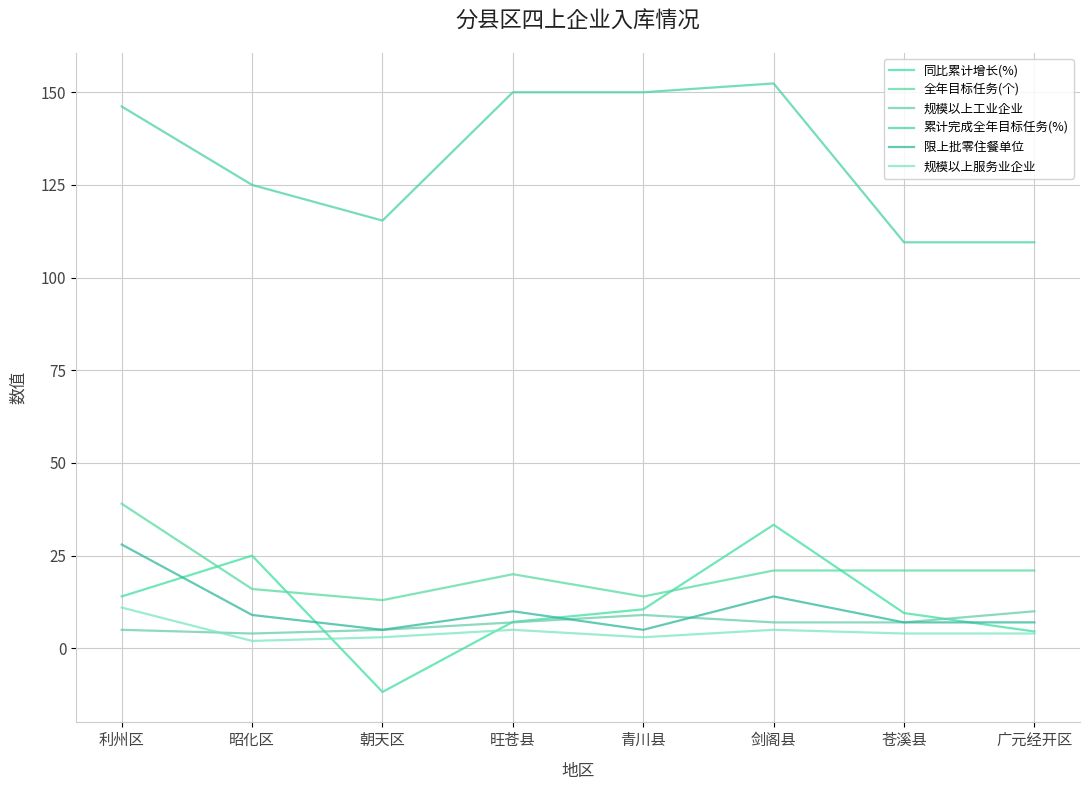

Reading left to right, extract all data points from this chart.

同比累计增长(%): 利州区=14.0	昭化区=25.0	朝天区=-11.8	旺苍县=7.1	青川县=10.5	剑阁县=33.3	苍溪县=9.5	广元经开区=4.5
全年目标任务(个): 利州区=39.0	昭化区=16.0	朝天区=13.0	旺苍县=20.0	青川县=14.0	剑阁县=21.0	苍溪县=21.0	广元经开区=21.0
规模以上工业企业: 利州区=5.0	昭化区=4.0	朝天区=5.0	旺苍县=7.0	青川县=9.0	剑阁县=7.0	苍溪县=7.0	广元经开区=10.0
累计完成全年目标任务(%): 利州区=146.2	昭化区=125.0	朝天区=115.4	旺苍县=150.0	青川县=150.0	剑阁县=152.4	苍溪县=109.5	广元经开区=109.5
限上批零住餐单位: 利州区=28.0	昭化区=9.0	朝天区=5.0	旺苍县=10.0	青川县=5.0	剑阁县=14.0	苍溪县=7.0	广元经开区=7.0
规模以上服务业企业: 利州区=11.0	昭化区=2.0	朝天区=3.0	旺苍县=5.0	青川县=3.0	剑阁县=5.0	苍溪县=4.0	广元经开区=4.0